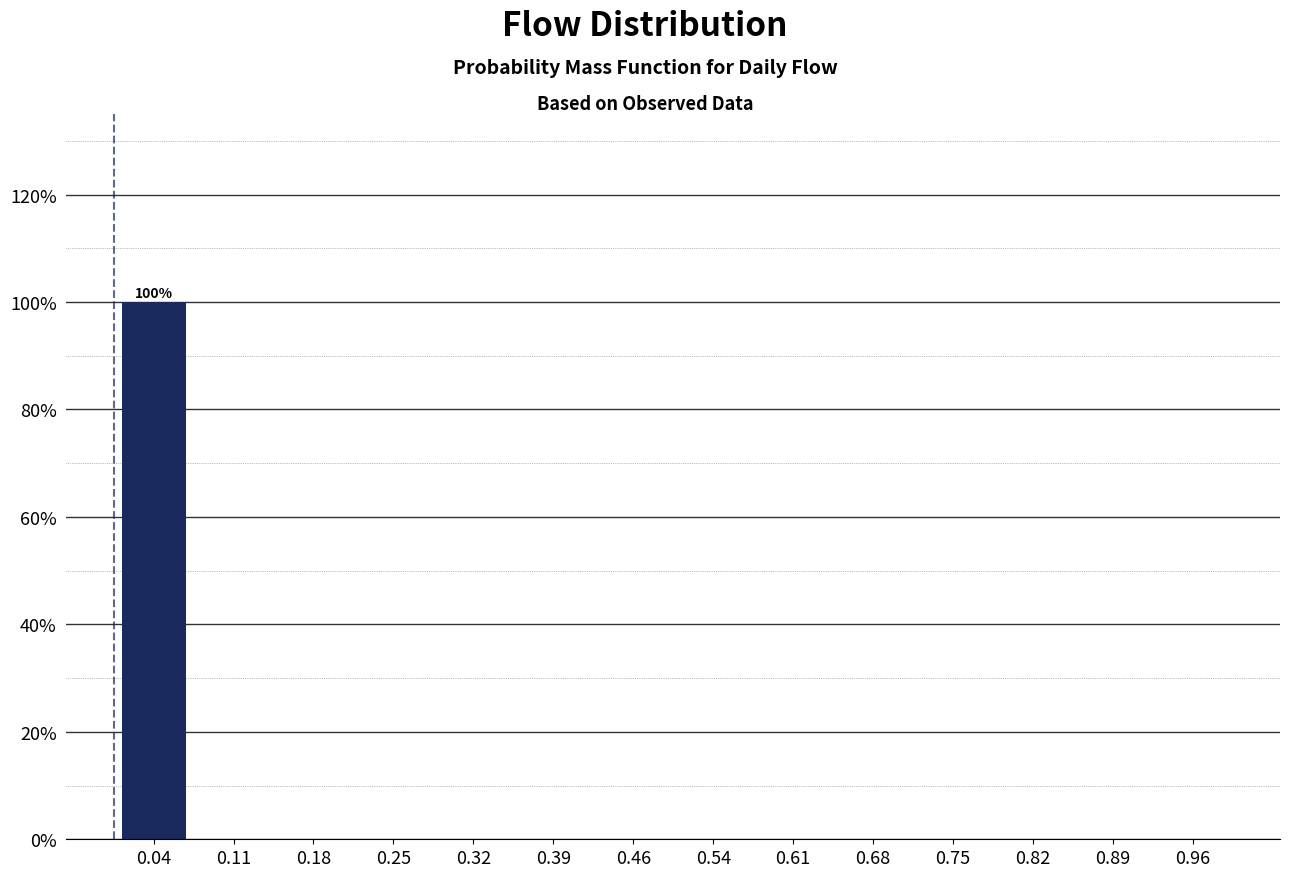

Over which range of the x-axis is the bar tallest?

0.00 to 0.07